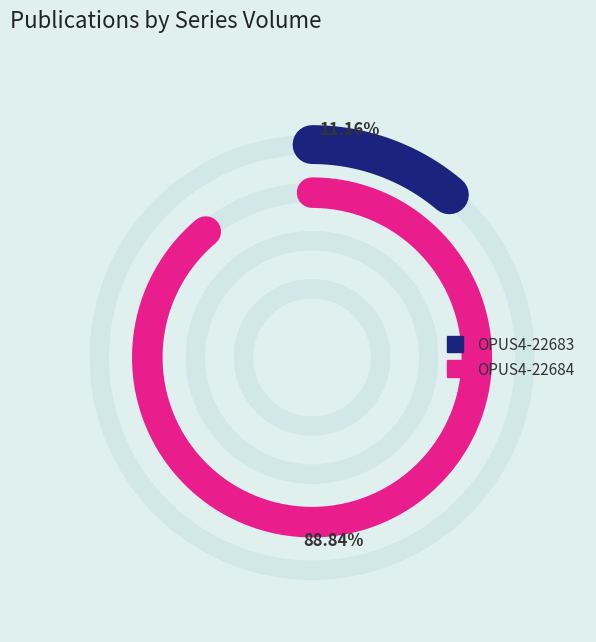

Does any single category account for the majority?

Yes